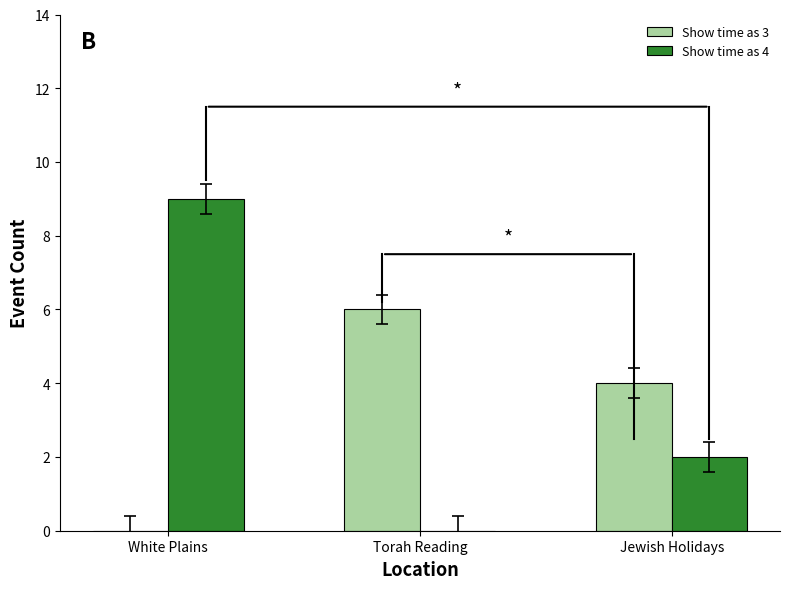

Is the value of Show time as 3 at Jewish Holidays greater than the value of Show time as 4 at White Plains?

No